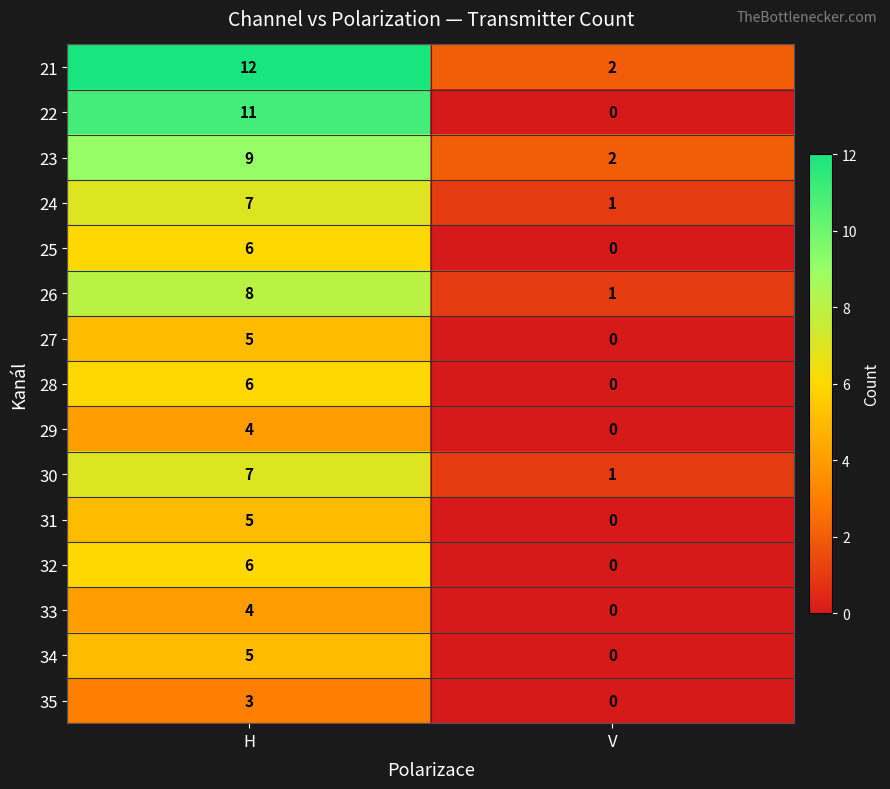

Which label corresponds to the smallest value in the chart?

V